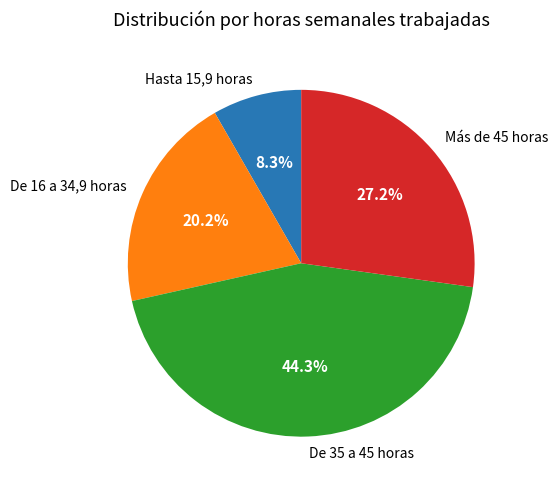

The Más de 45 horas slice represents 20% of the pie. True or false?

False